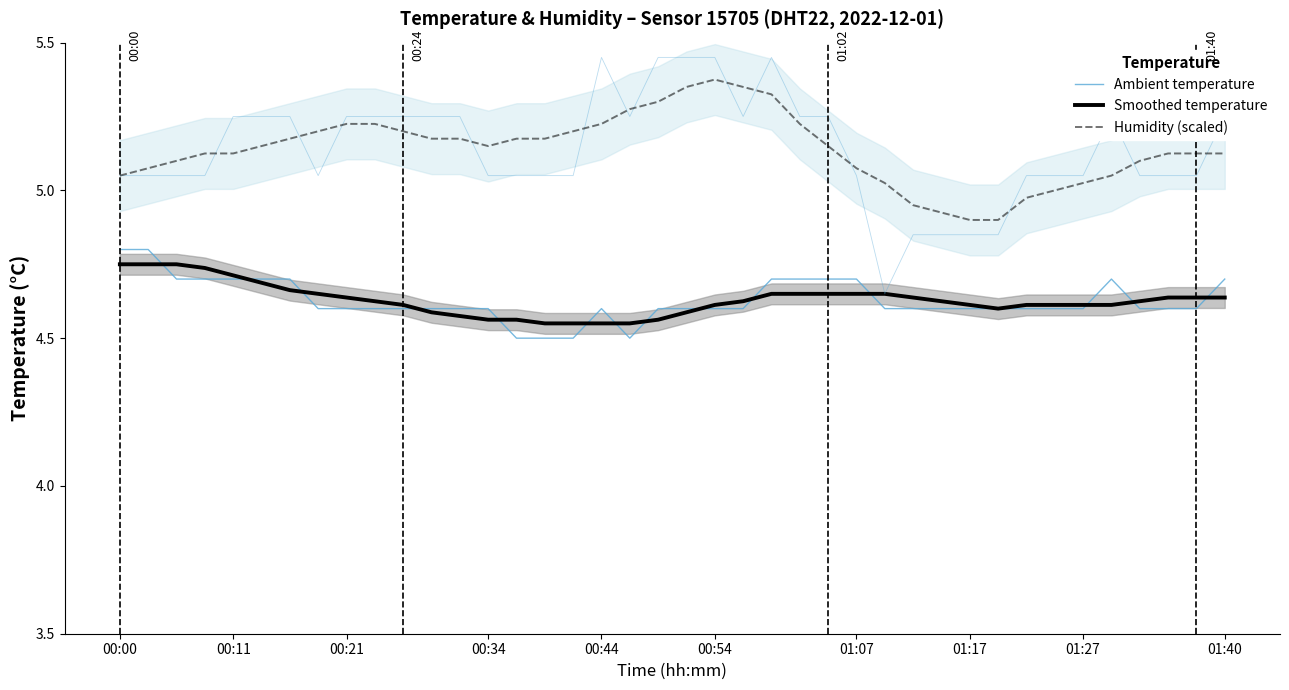

What is the value of the Smoothed temperature point at the 18th from the left?

4.5